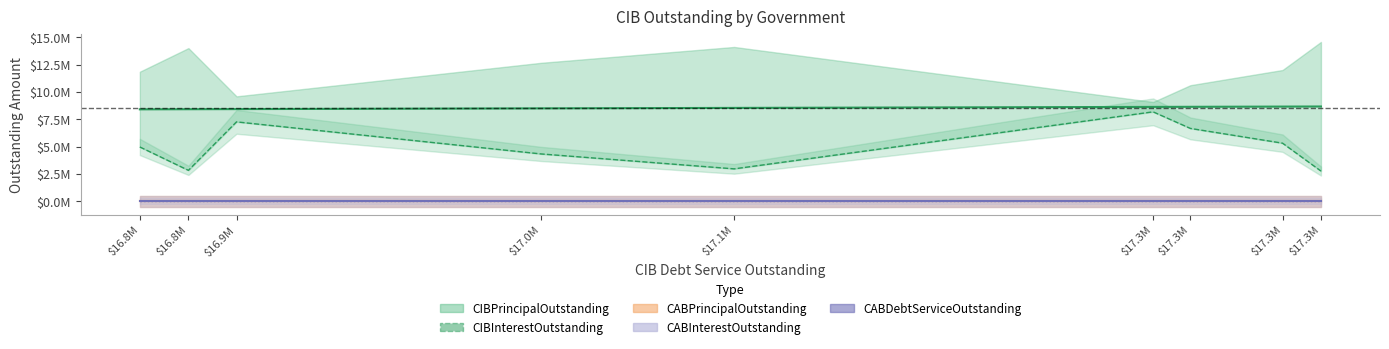

Is the value of CIBPrincipalOutstanding at Parkside on the River MUD 1 greater than the value of CABPrincipalOutstanding at Fort Bend County MUD 163?

Yes